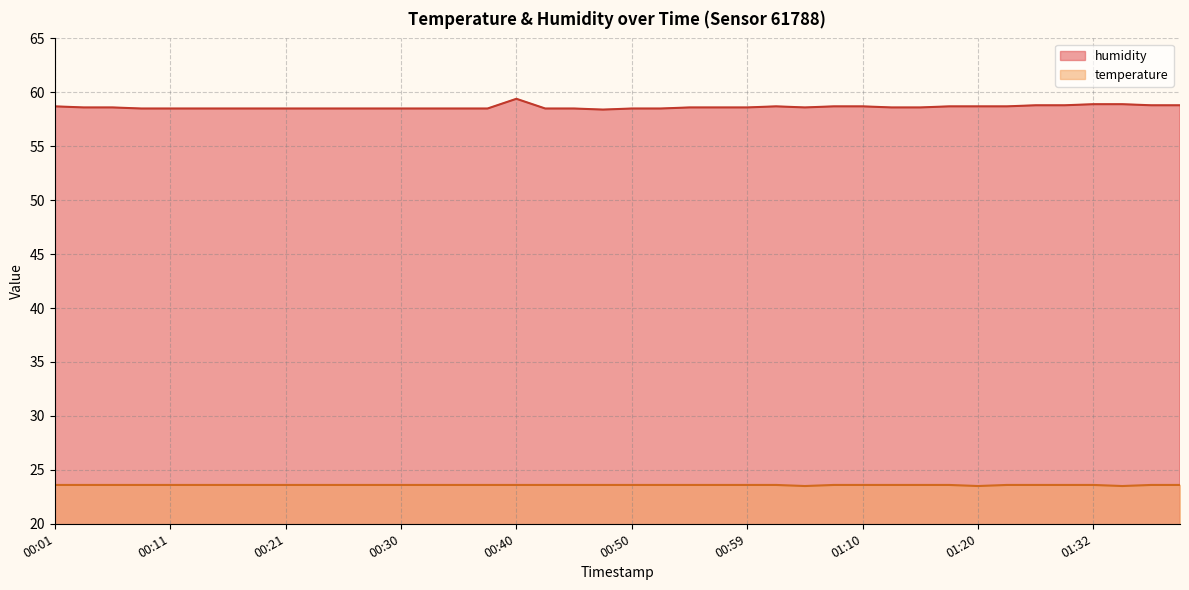

Which label corresponds to the smallest value in the chart?

01:04